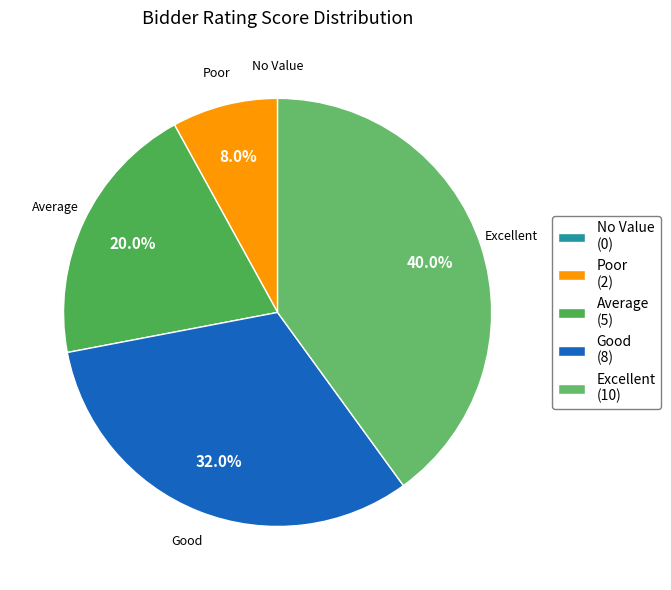

How much of the chart is everything except Good?

68.0%